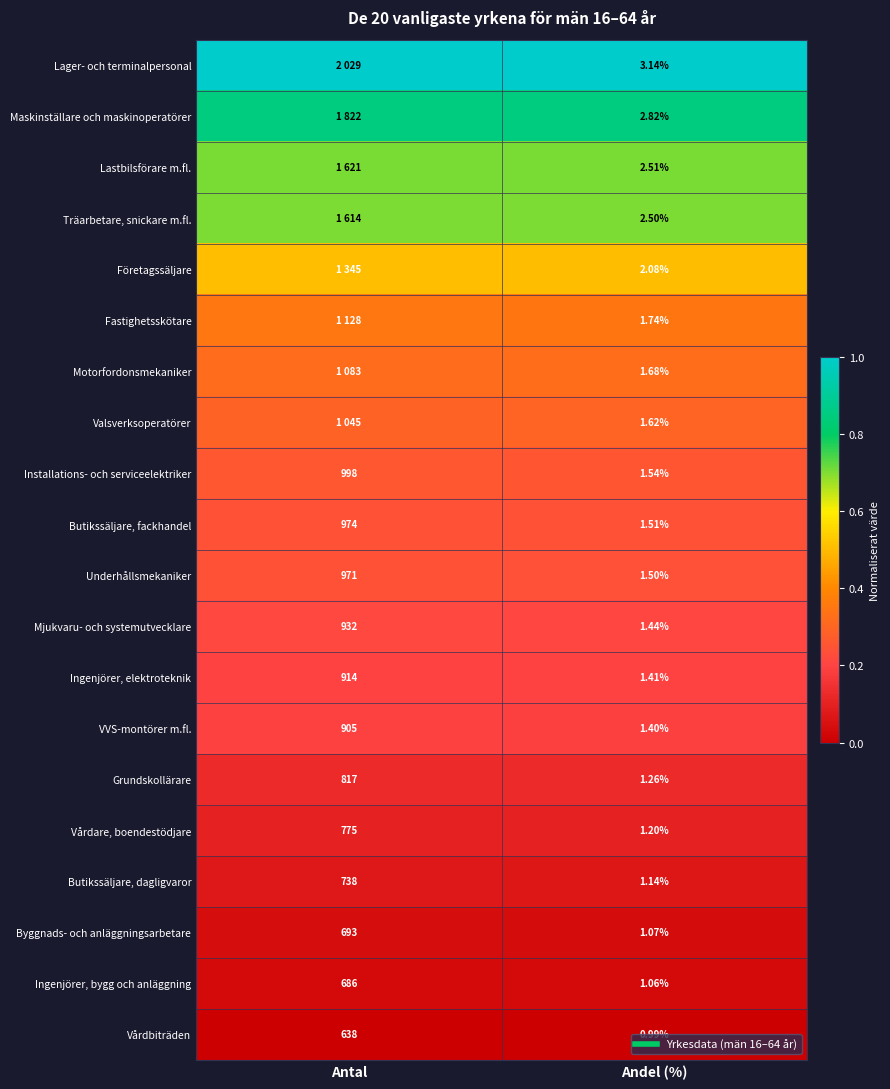

The value of Lager- och terminalpersonal at Andel (%) is 0.3. True or false?

False